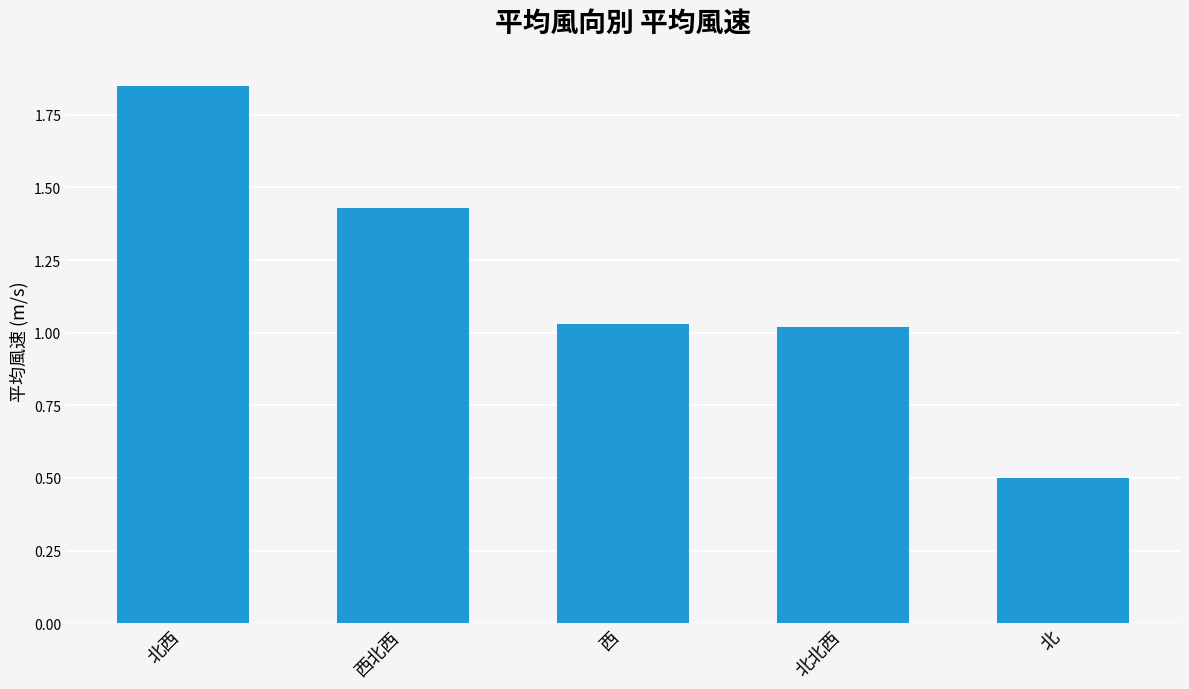

How many data points are less than 1?

1